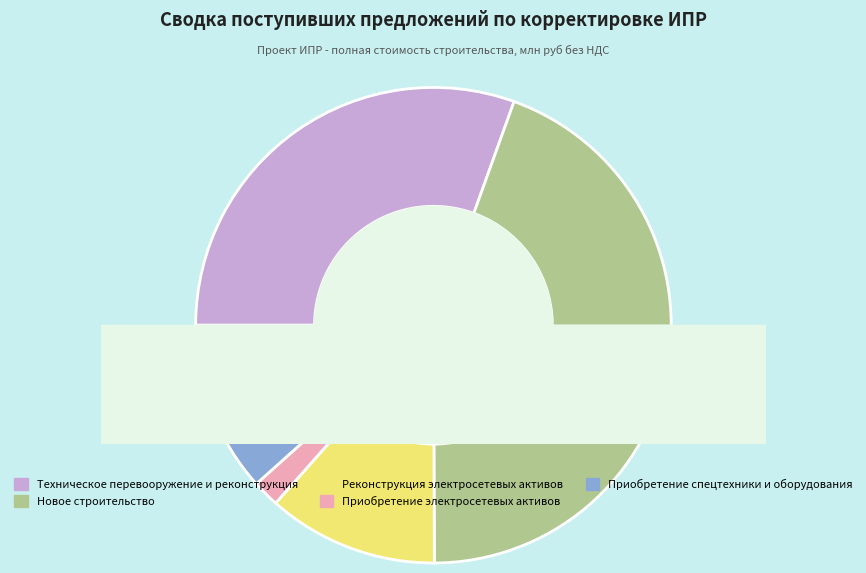

Which has a higher value, Реконструкция электросетевых активов or Новое строительство?

Новое строительство